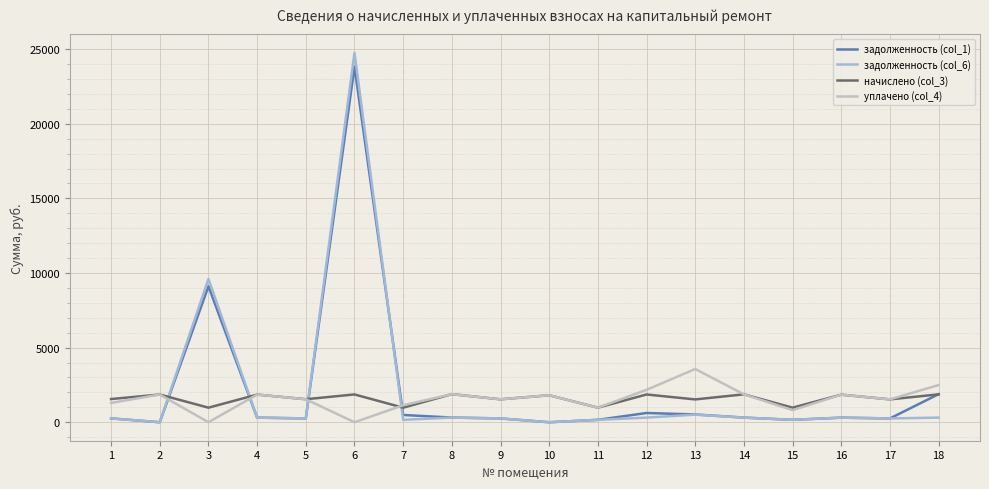

Which series has the widest spread of values?

задолженность (col_6)